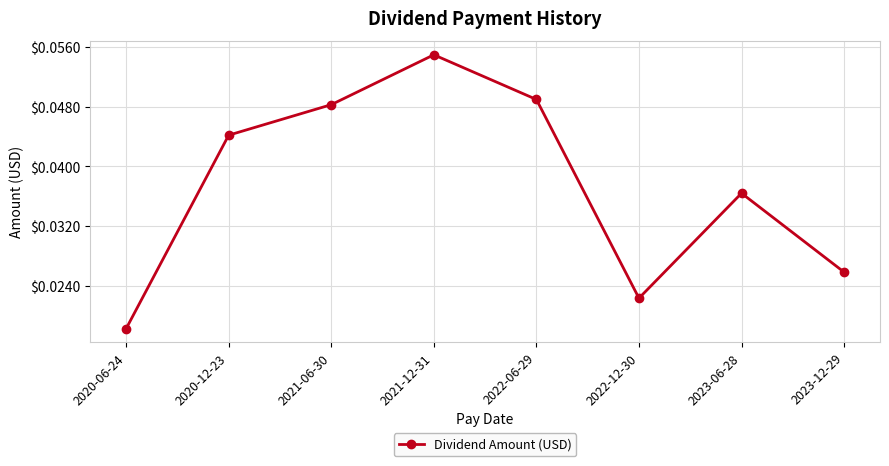

Count the values in the range 0 to 1.

8